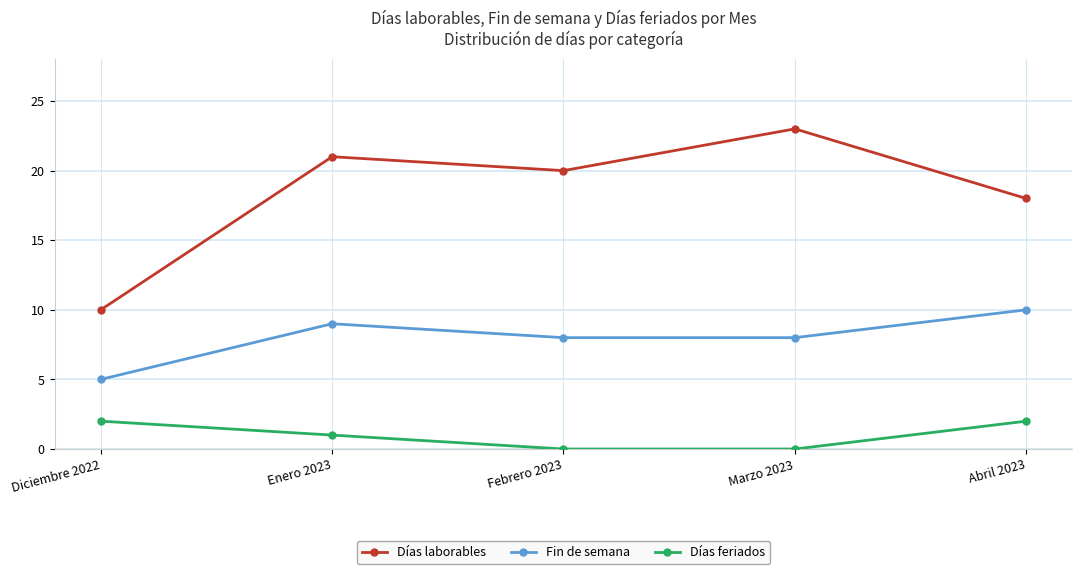

True or false: Días laborables and Días feriados intersect in this chart.

False